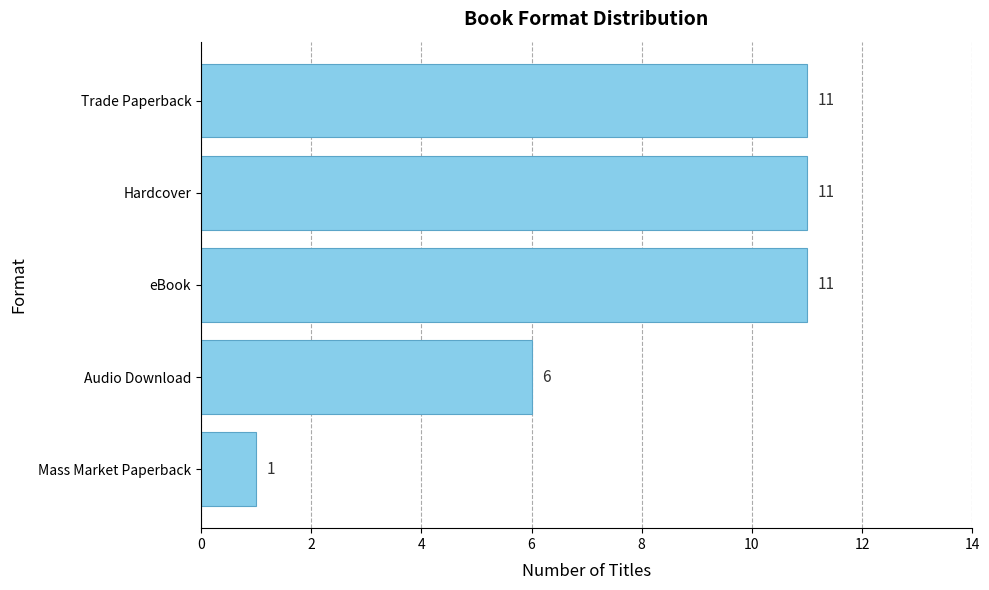

At which label is the value closest to 6?

Audio Download